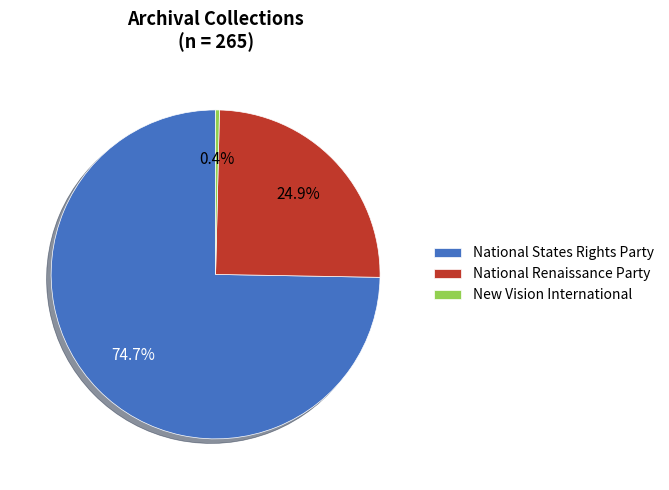

Is it true that New Vision International is 0% of the pie?

True